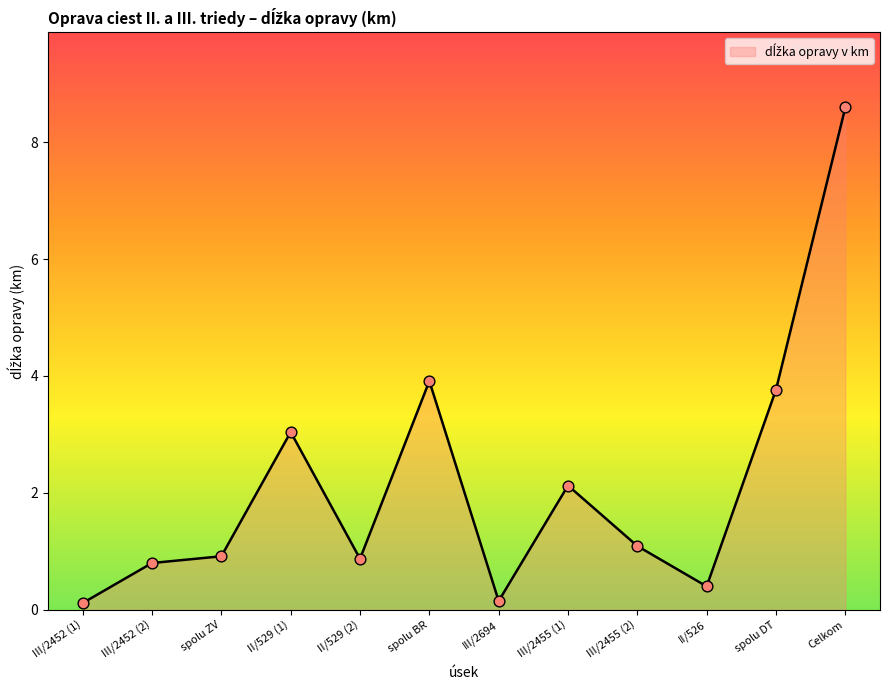

What is the change in value from III/2452 (1) to Celkom?

+8.5